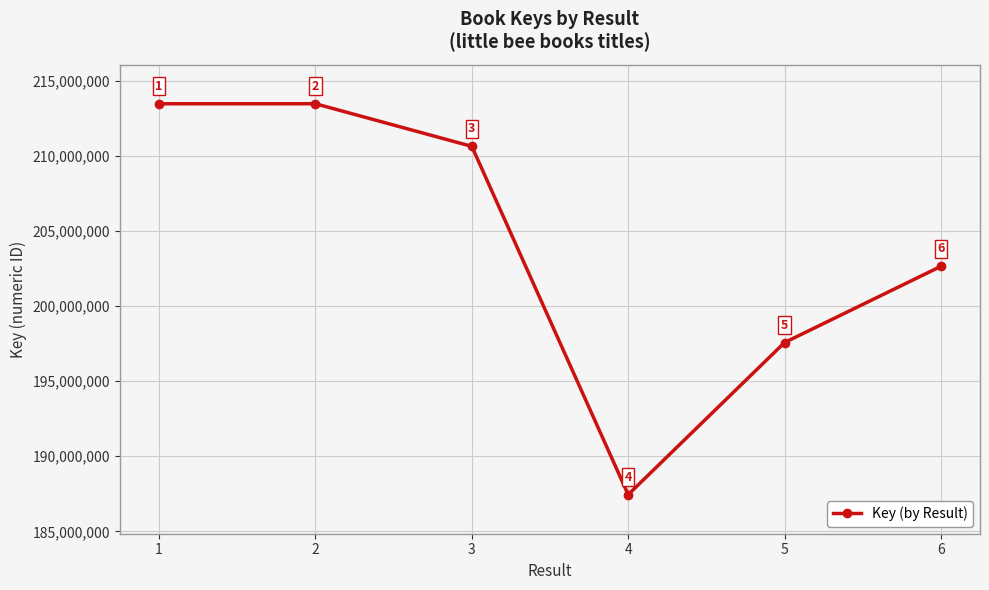

How many categories are shown in the chart?

6